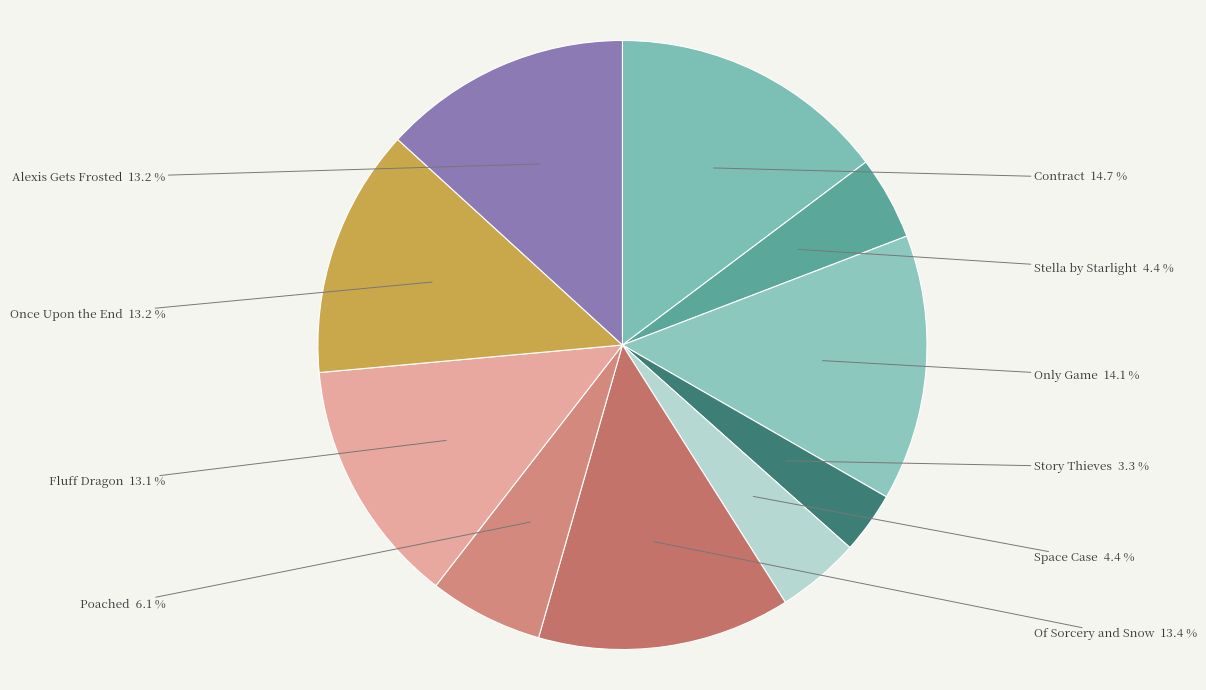

Approximately how many times larger is the value at Alexis Gets Frosted compared to Story Thieves?

4.0